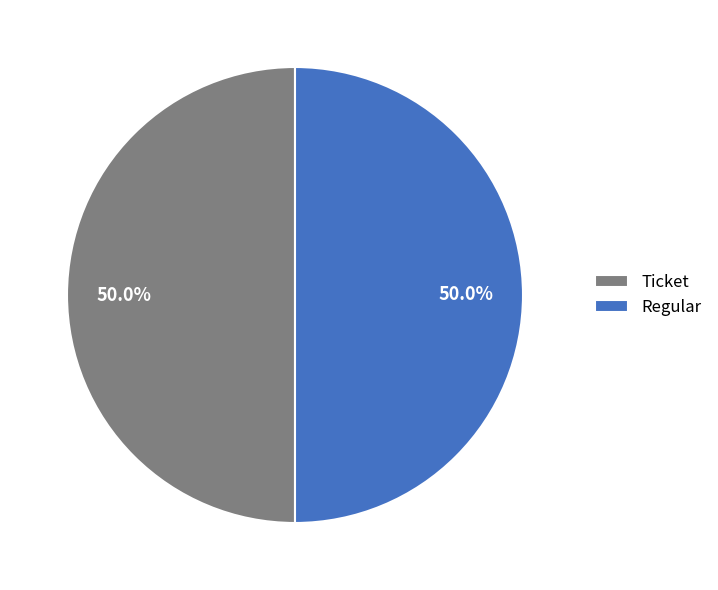

What is the ratio of the value at Regular to the value at Ticket?

1.0